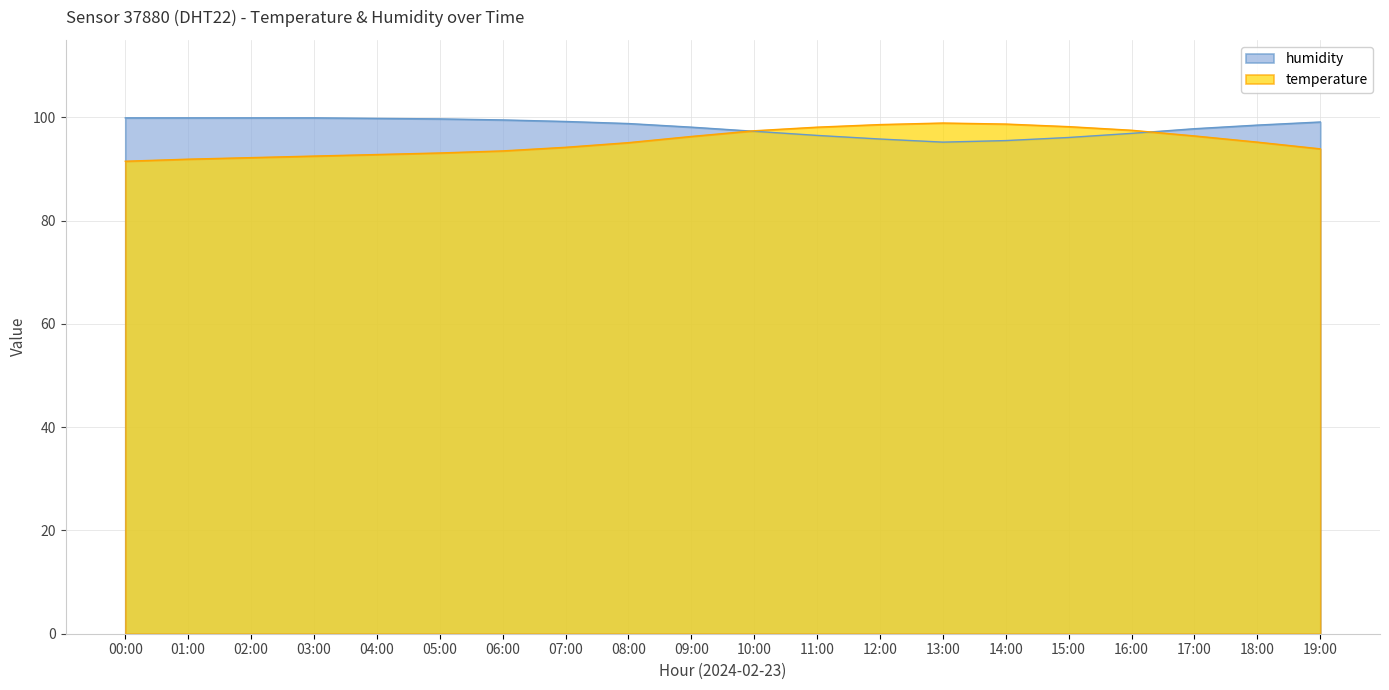

What are all the series names shown in the legend?

humidity, temperature